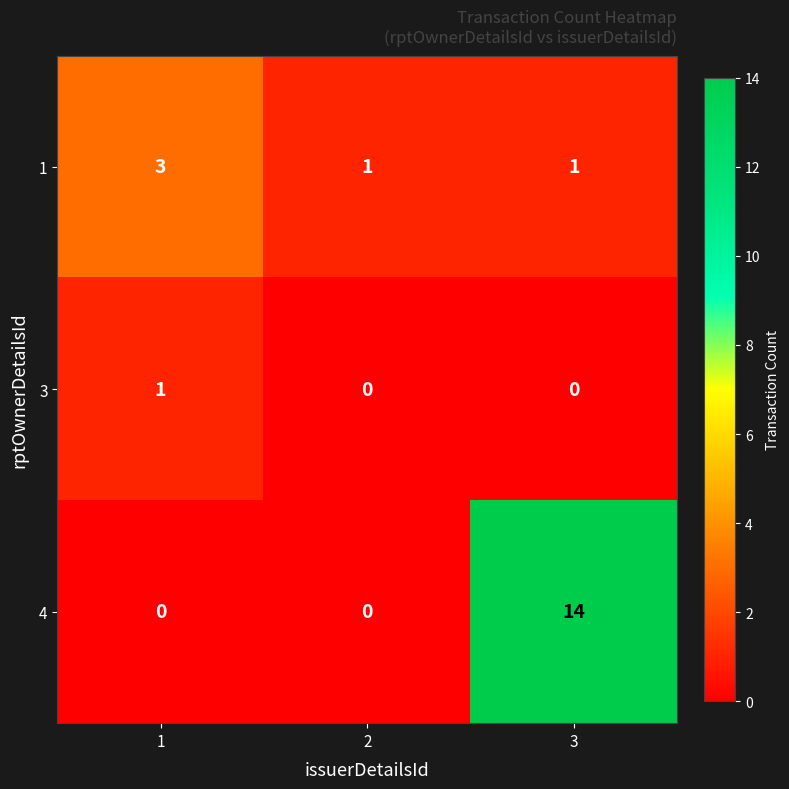

List the series in order of their peak value, highest first.

4, 1, 3